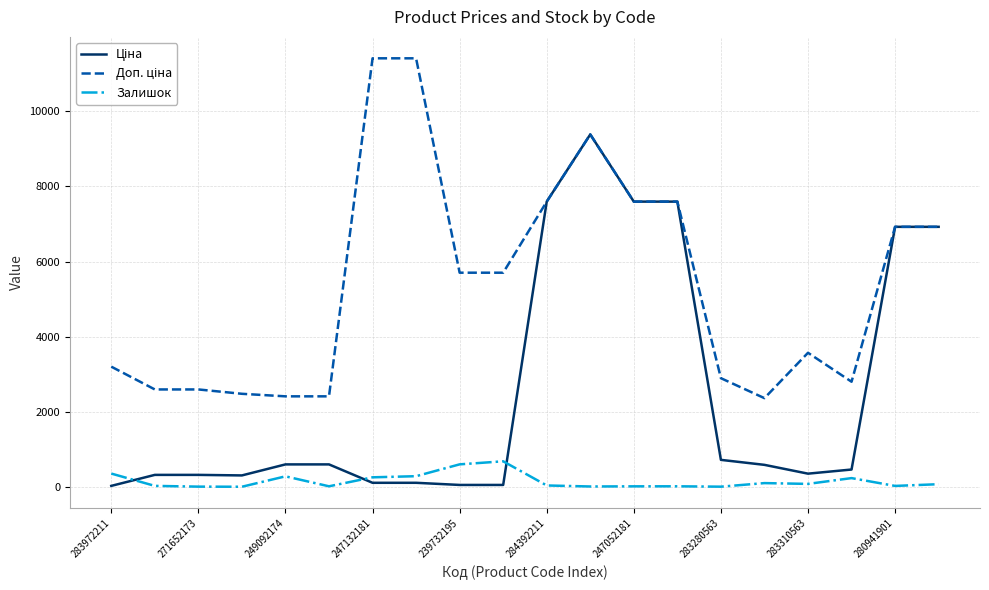

What is the maximum value shown in the chart?

11410.0